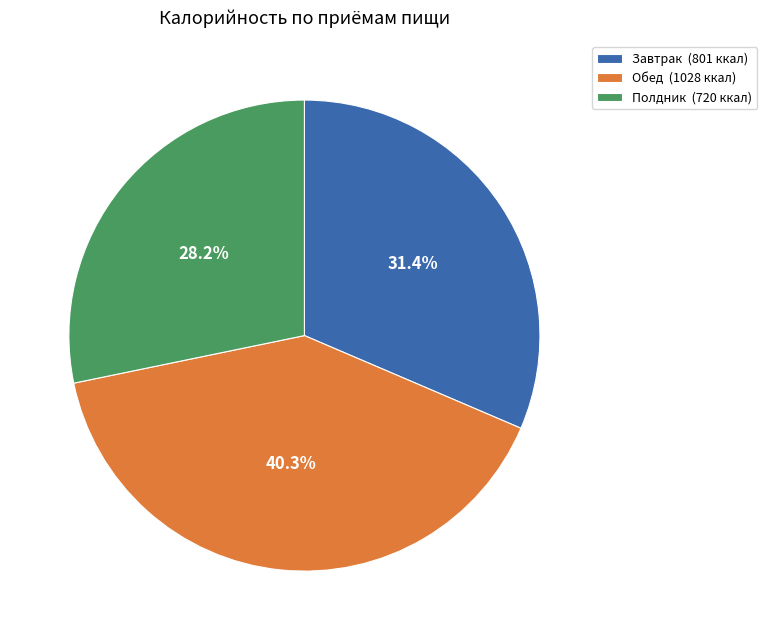

How many segments does this pie chart have?

3